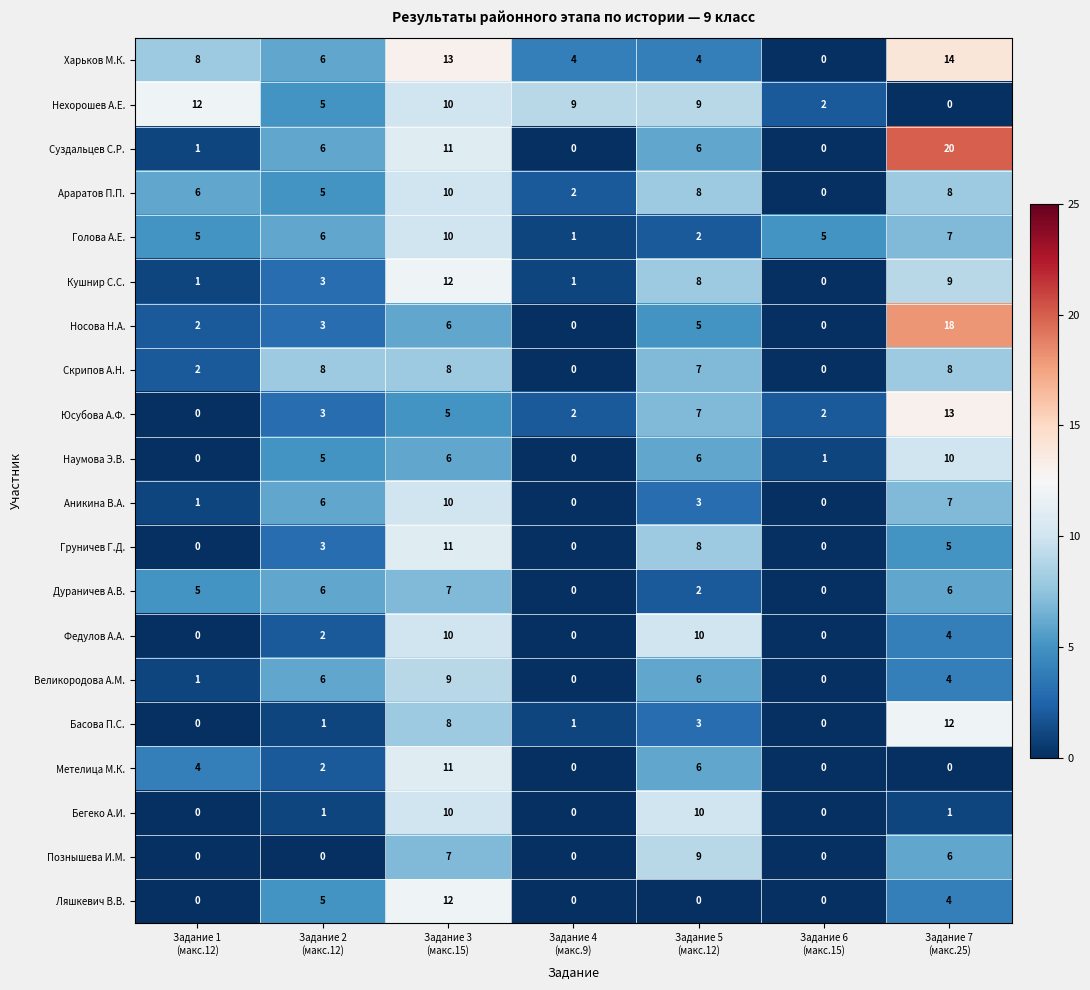

What is the maximum value shown in the chart?

20